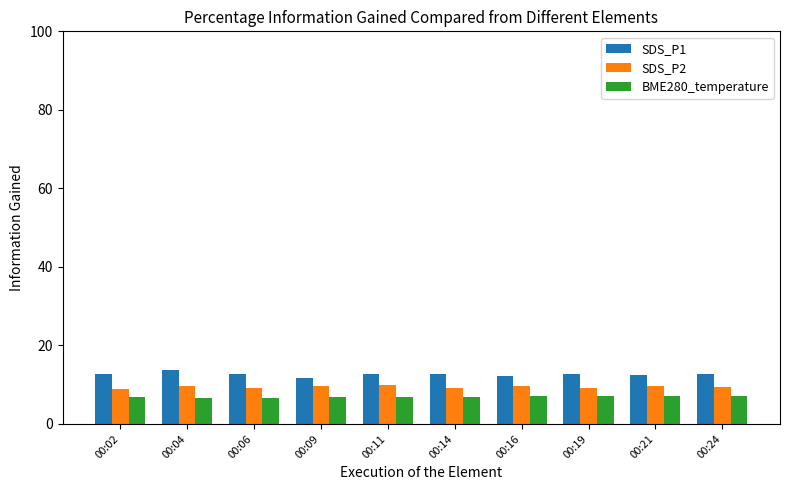

What is the minimum value for SDS_P2?

8.9